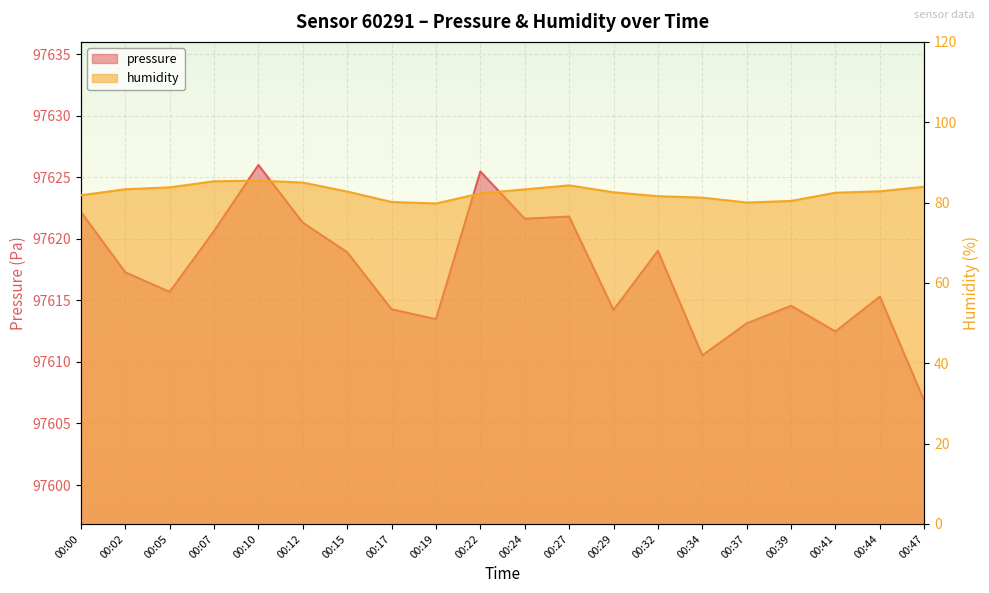

What is the maximum value for humidity?

85.5